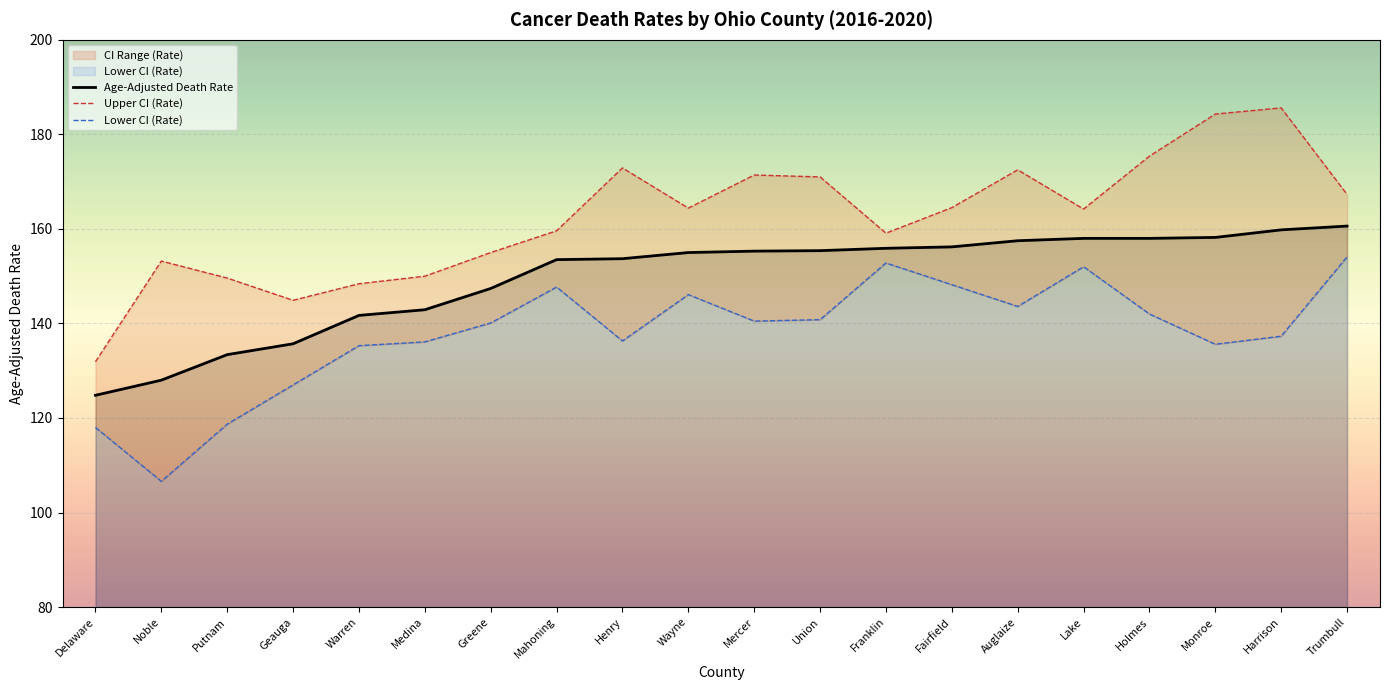

Which has a higher value, Warren or Union?

Union